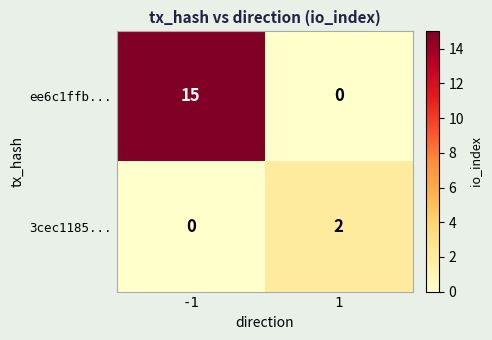

Which series has the largest total across all categories?

ee6c1ffb...